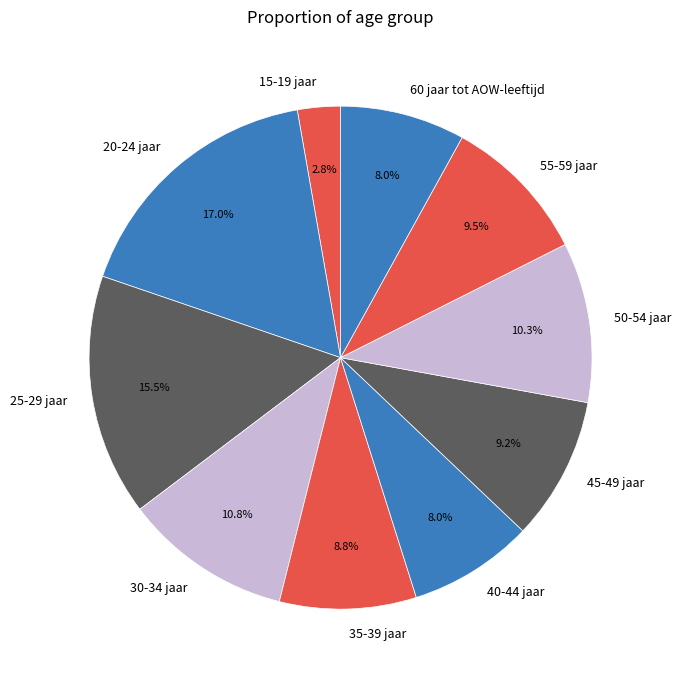

What is the ratio of the value at 40-44 jaar to the value at 60 jaar tot AOW-leeftijd?

1.0